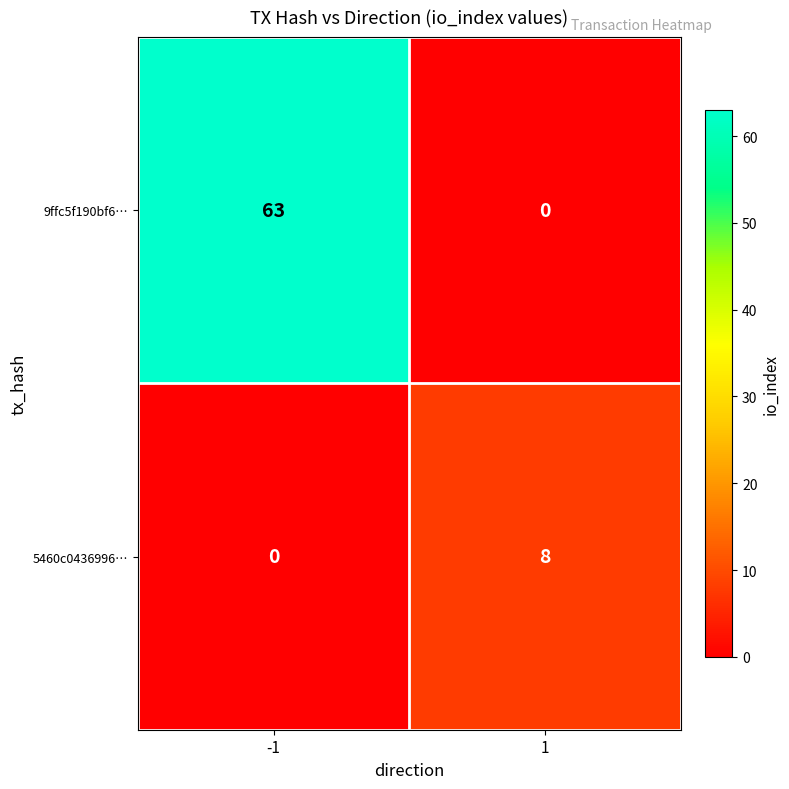

What is the difference between the 9ffc5f190bf6… values at 1 and -1?

63